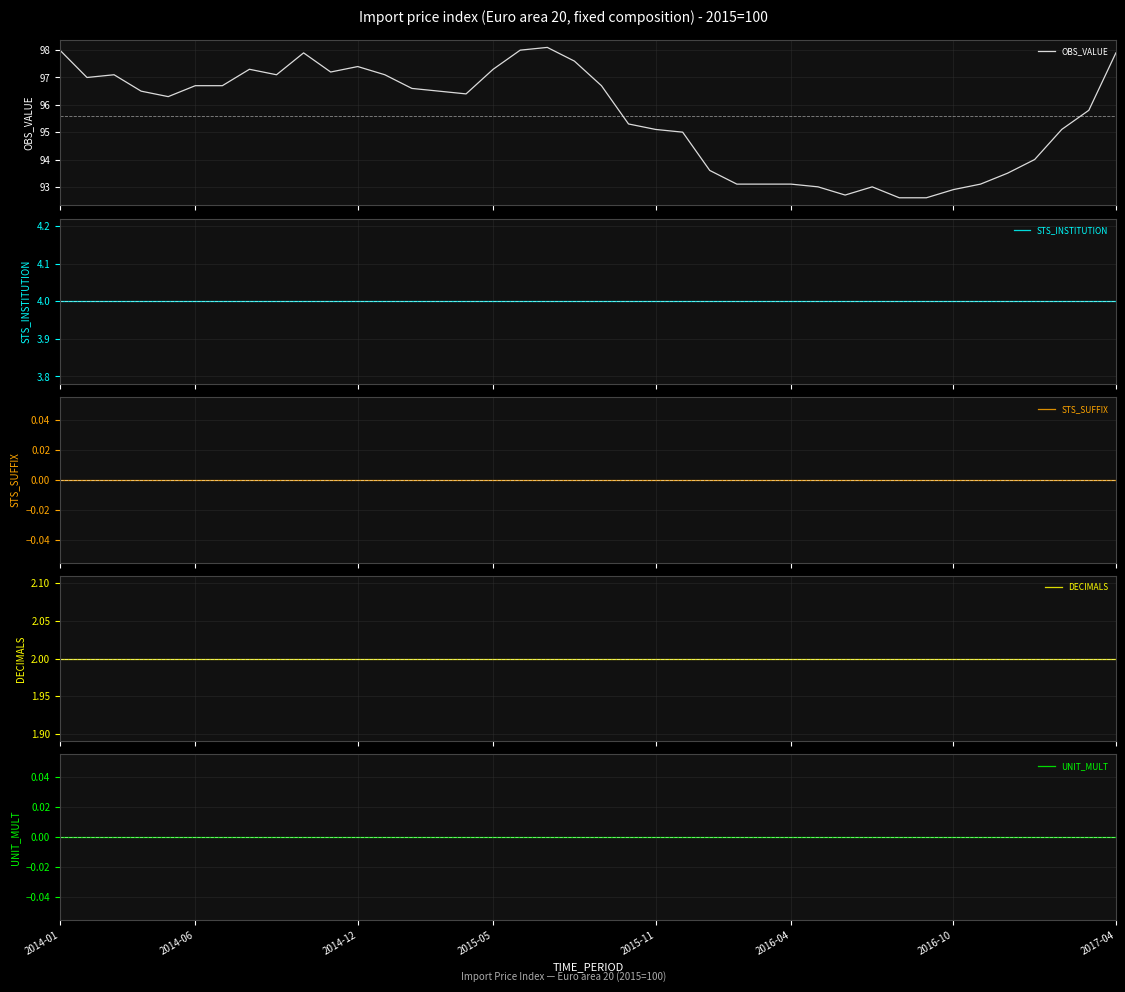

In OBS_VALUE, how many points are higher than both neighbors (excluding endpoints)?

6